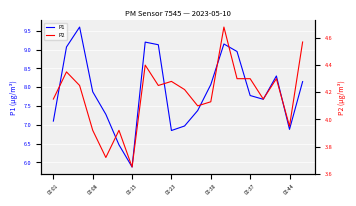

How many lines are shown in the chart?

2